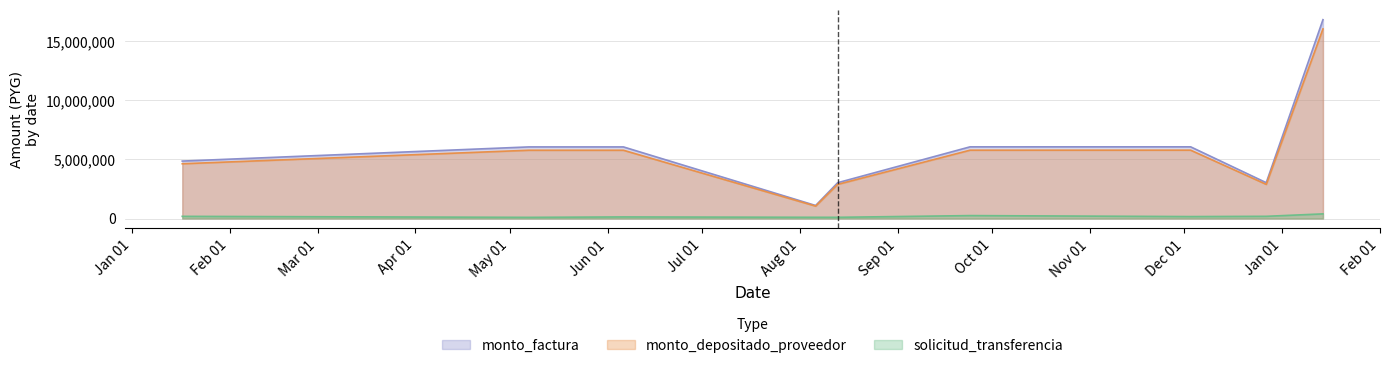

What are all the series names shown in the legend?

monto_factura, monto_depositado_proveedor, solicitud_transferencia